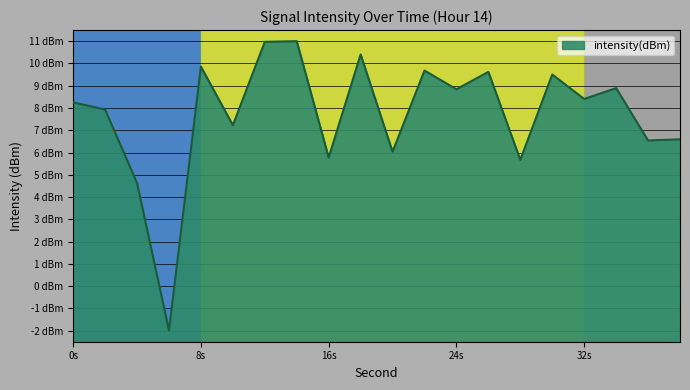

At which category does the chart reach its minimum across all series?

6